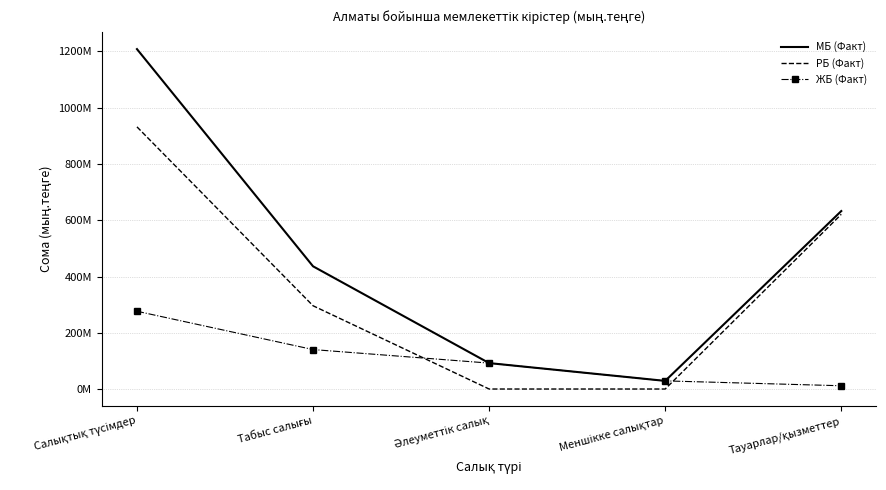

What are all the series names shown in the legend?

МБ (Факт), РБ (Факт), ЖБ (Факт)